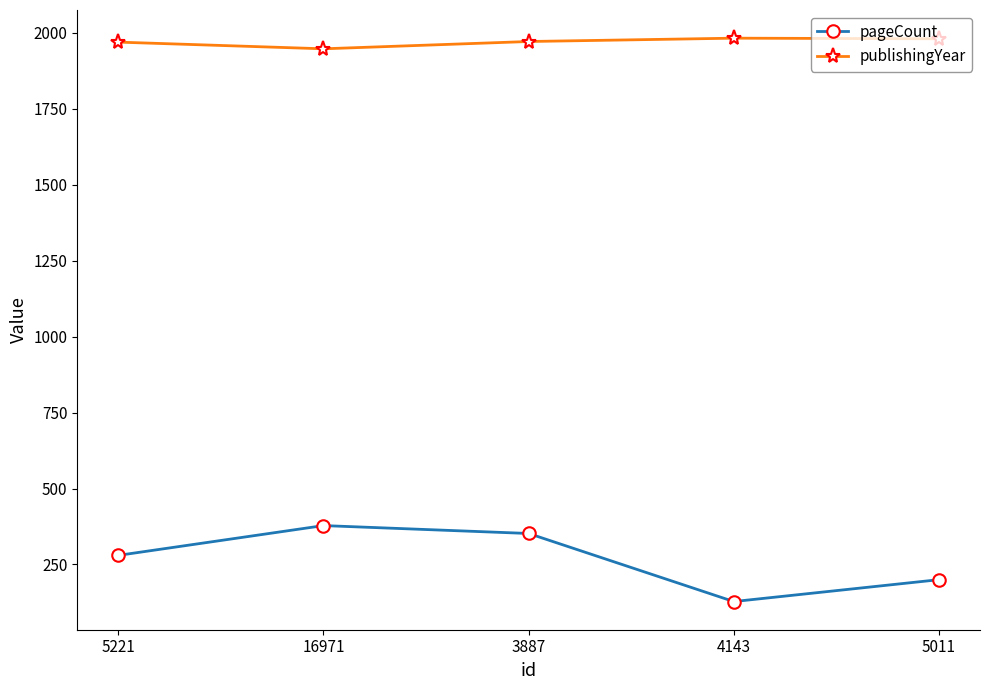

What is the sum of the pageCount values at 5011 and 5221?

480